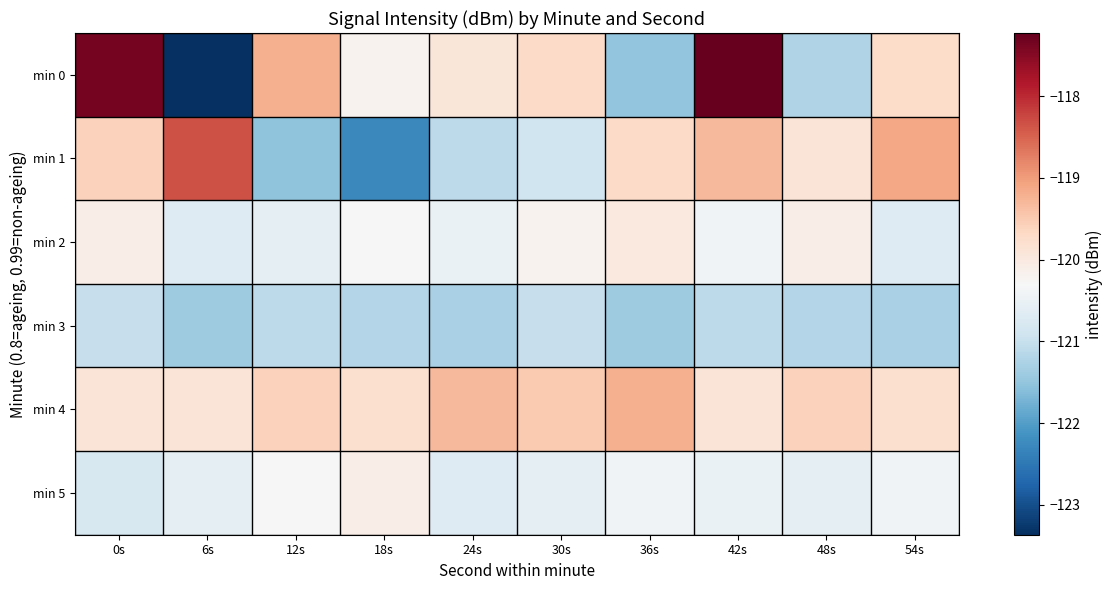

Which series has the widest spread of values?

min 0